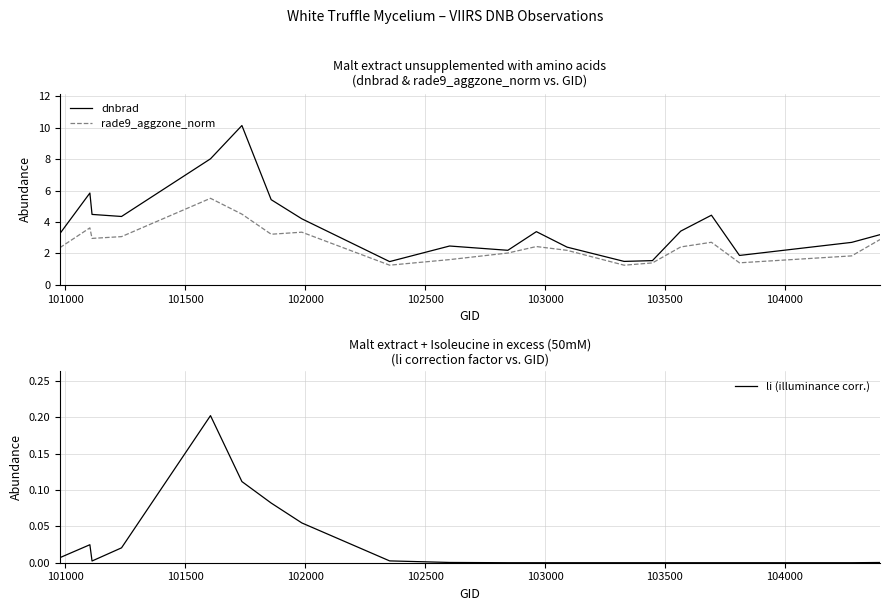

What is the minimum value for rade9_aggzone_norm?

1.3